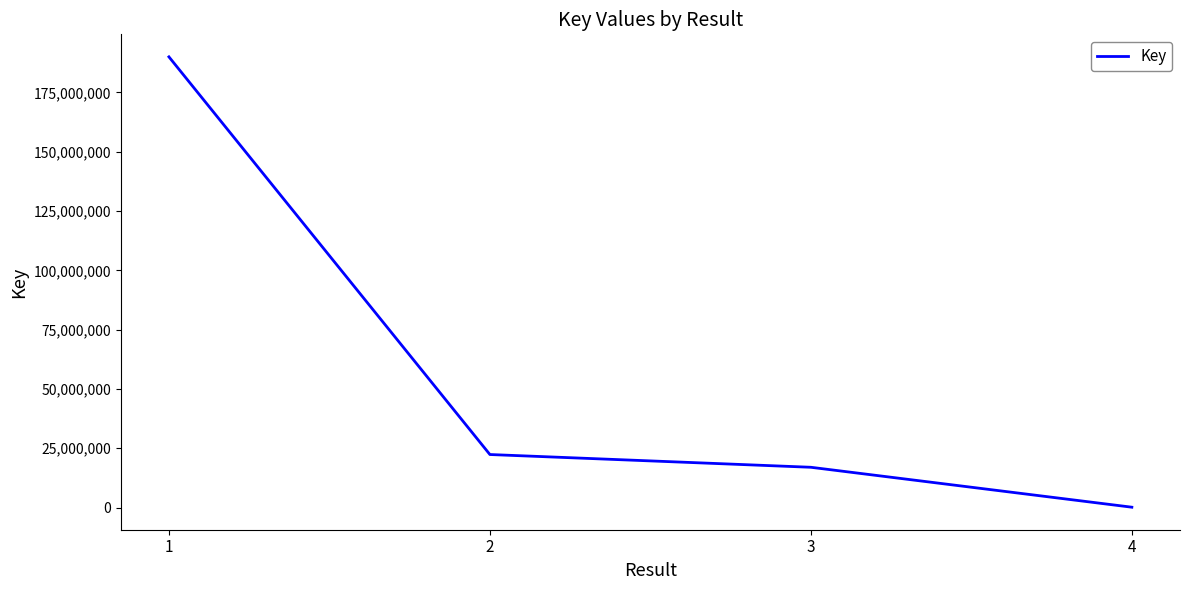

How many lines are shown in the chart?

1